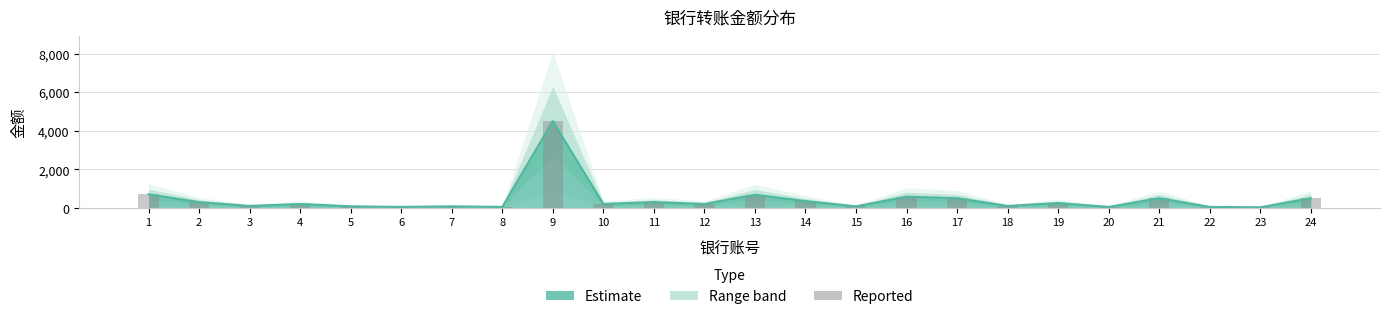

Reading left to right, list all the values displayed in this chart.

700	300	100	200	80	50	80	50	4500	200	300	200	680	350	80	580	500	100	250	50	500	50	30	500